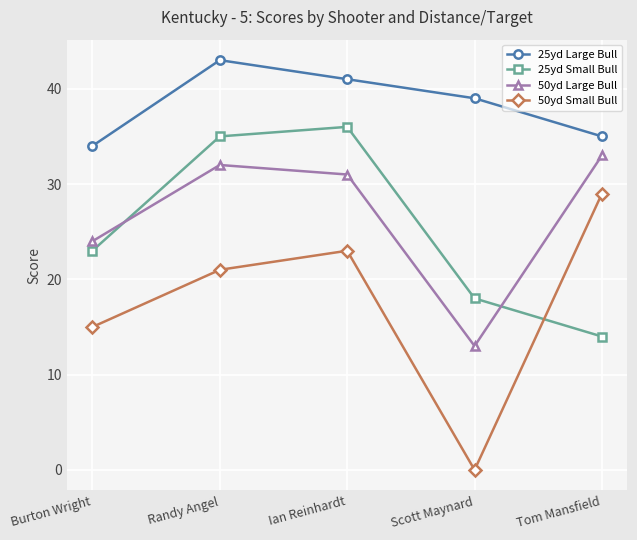

Is this an area chart (filled region under the line)?

No